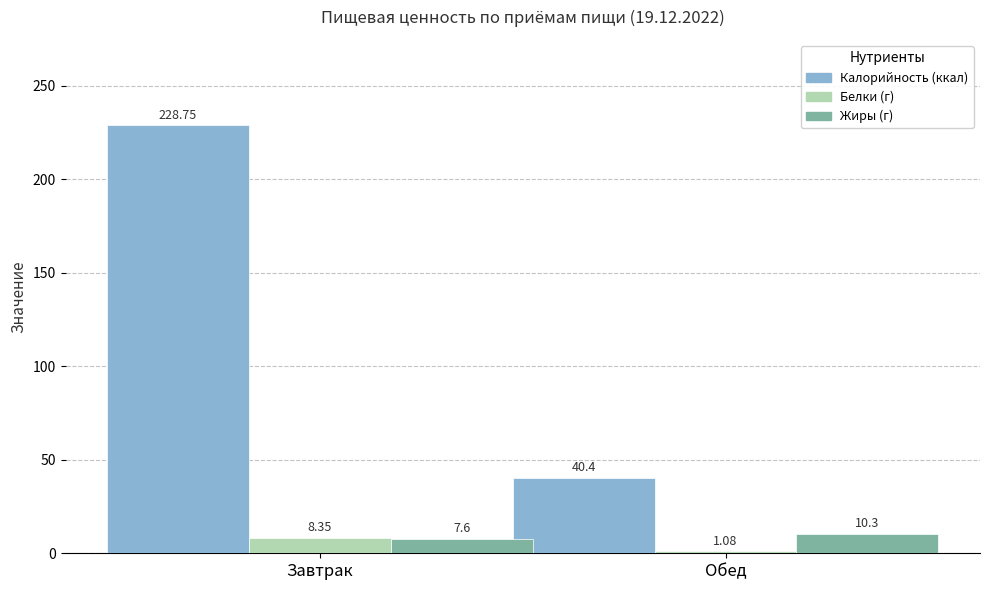

What is the total value across all series at Завтрак?

244.7